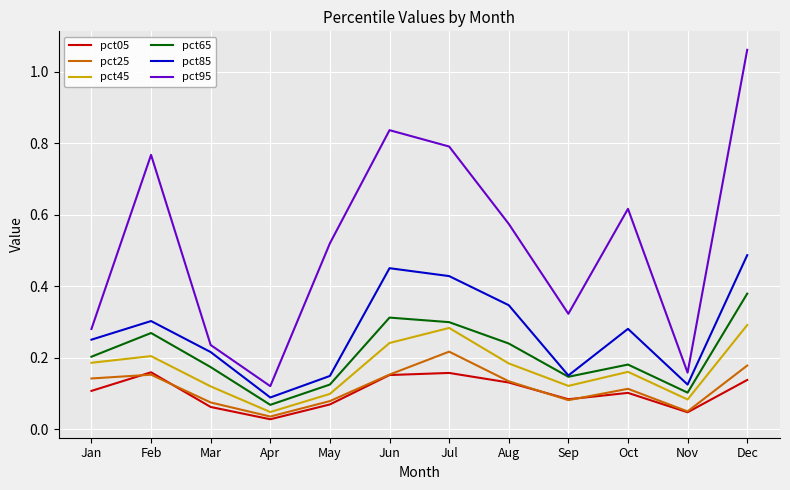

Which series changed the most between Apr and May?

pct95